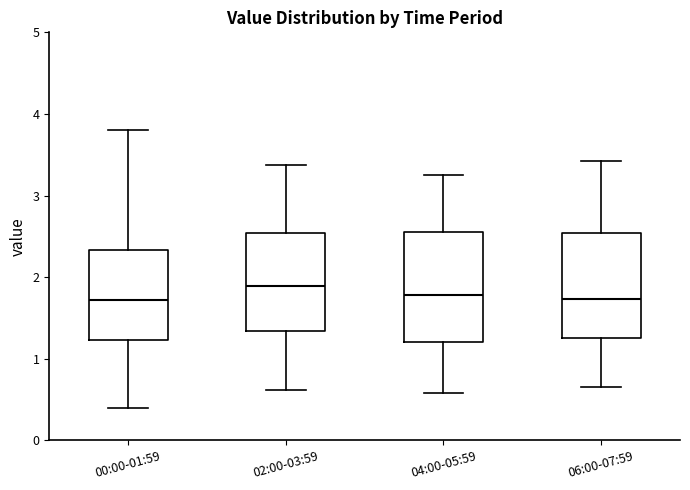

Reading left to right, transcribe this box plot: for each box, give where its median line is, the range the box spans, and where its two whiskers end, as read against the y-axis. The values are not printed on the chart, so give them approximately, as read against the axis.

00:00-01:59: median 1.7, box 1.2 to 2.3, whiskers 0.4 to 3.8
02:00-03:59: median 1.9, box 1.3 to 2.5, whiskers 0.6 to 3.4
04:00-05:59: median 1.8, box 1.2 to 2.6, whiskers 0.6 to 3.3
06:00-07:59: median 1.7, box 1.3 to 2.5, whiskers 0.7 to 3.4